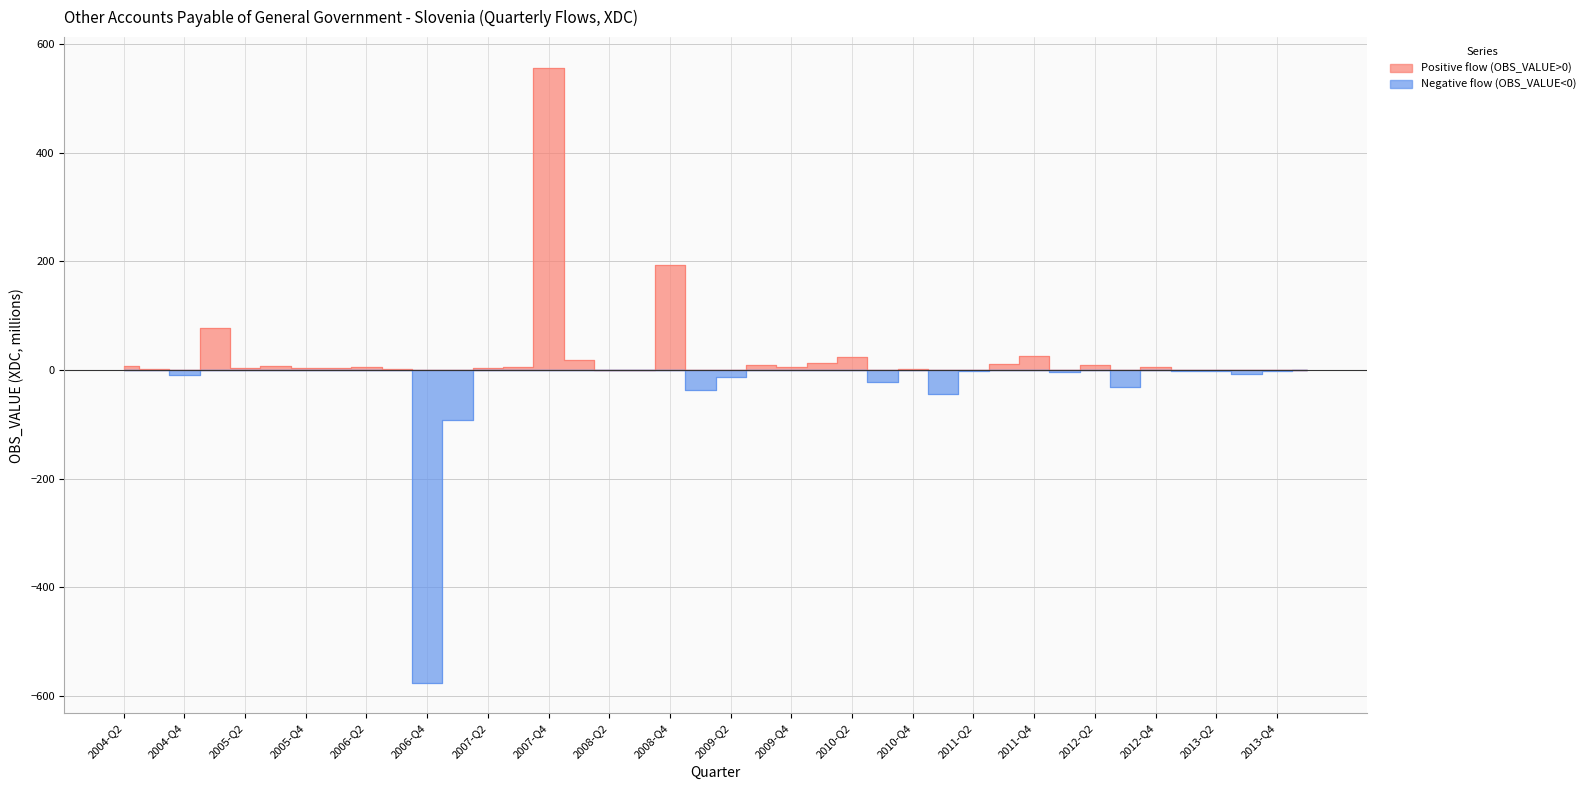

What is the minimum value shown in the chart?

-575.8